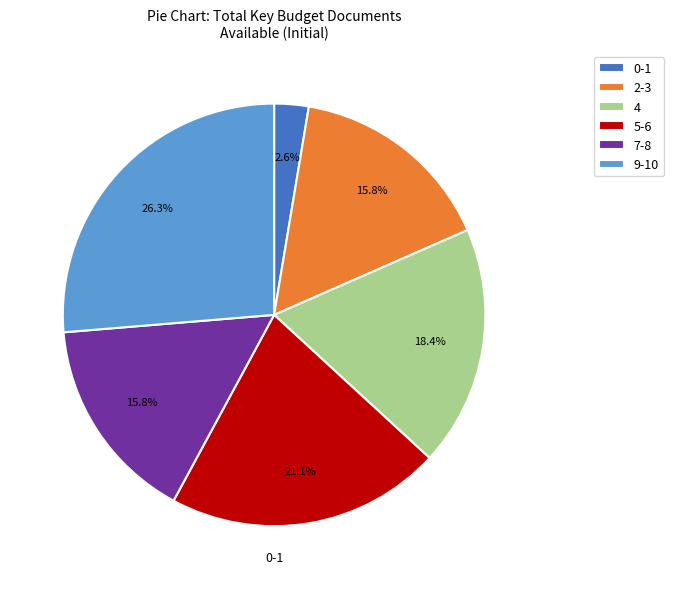

To the nearest percent, what is the difference between the largest and smallest slice percentages?

24%